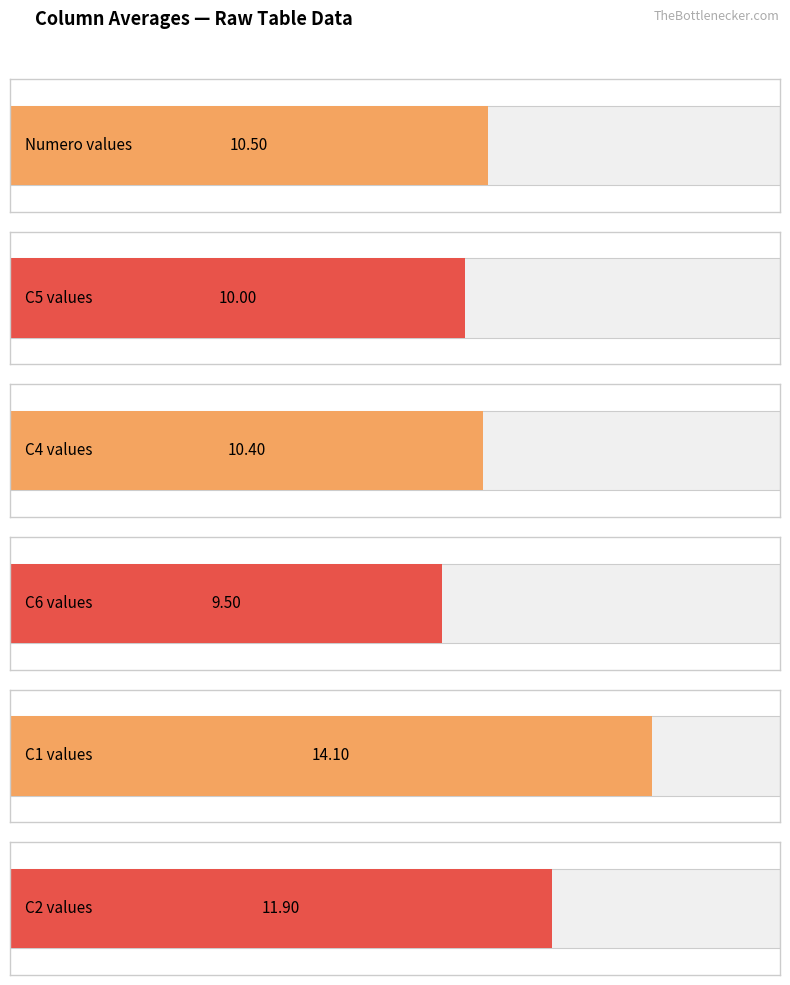

How many data points in C4 are less than 12?

9